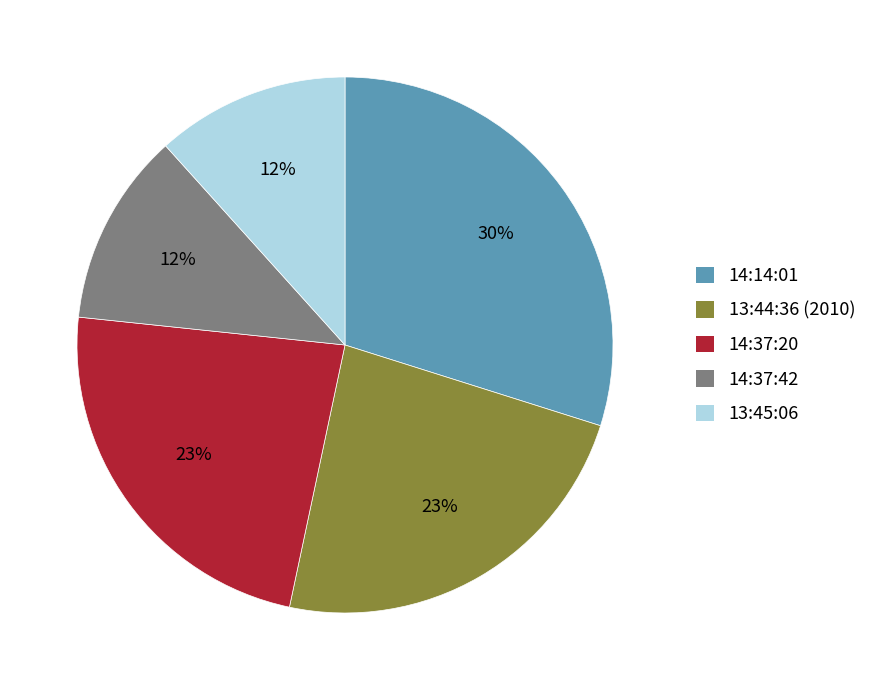

Is it true that 14:37:42 is 12% of the pie?

True